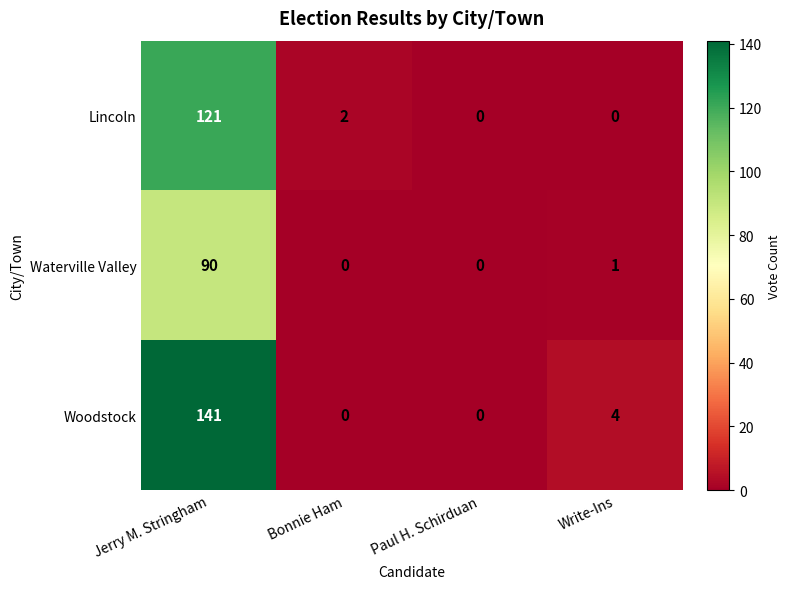

Reading left to right, transcribe all the data shown in this chart.

Lincoln: Jerry M. Stringham=121	Bonnie Ham=2	Paul H. Schirduan=0	Write-Ins=0
Waterville Valley: Jerry M. Stringham=90	Bonnie Ham=0	Paul H. Schirduan=0	Write-Ins=1
Woodstock: Jerry M. Stringham=141	Bonnie Ham=0	Paul H. Schirduan=0	Write-Ins=4